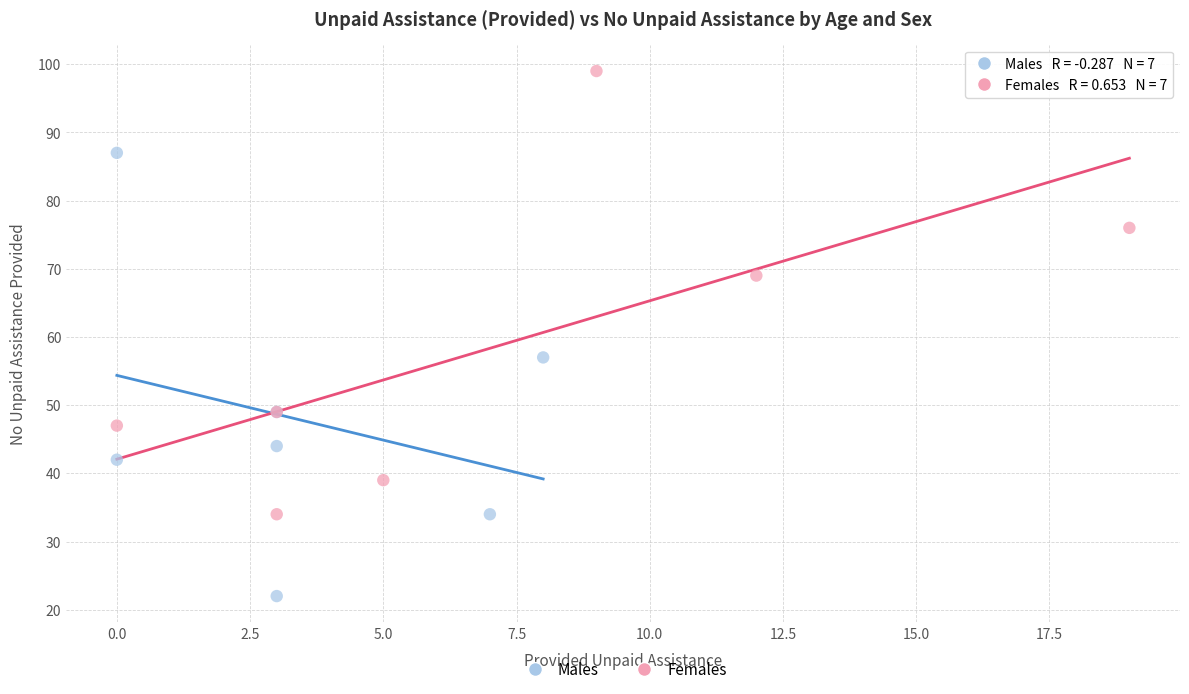

What are all the series names shown in the legend?

Males, Females